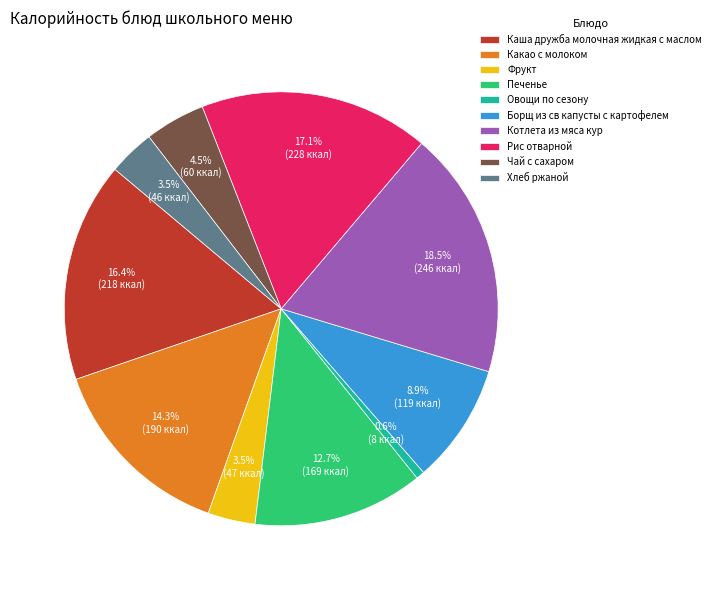

To the nearest percent, what is the difference between the Хлеб ржаной and Борщ из св капусты с картофелем slice percentages?

5%